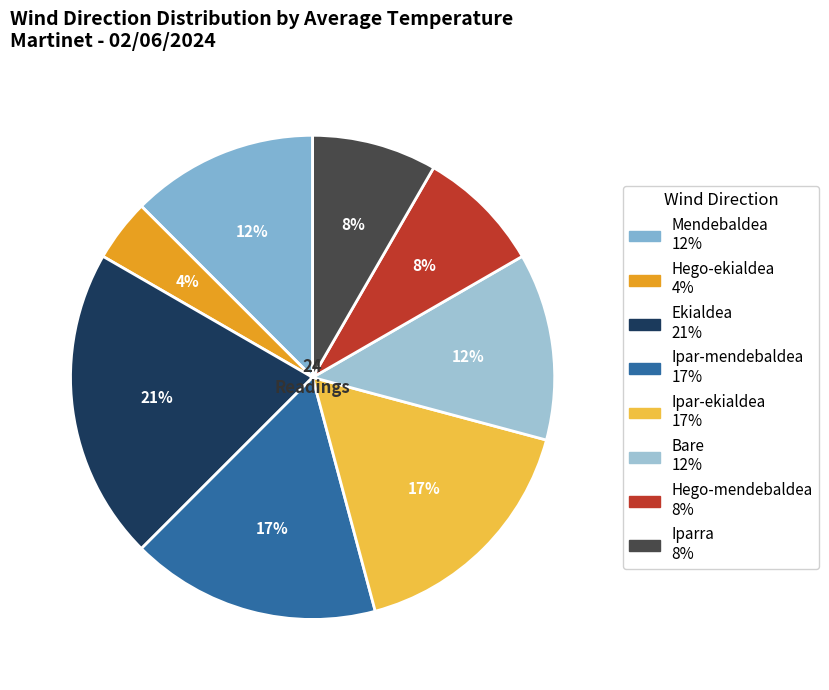

To the nearest percent, what percentage of the pie is Ipar-mendebaldea?

17%